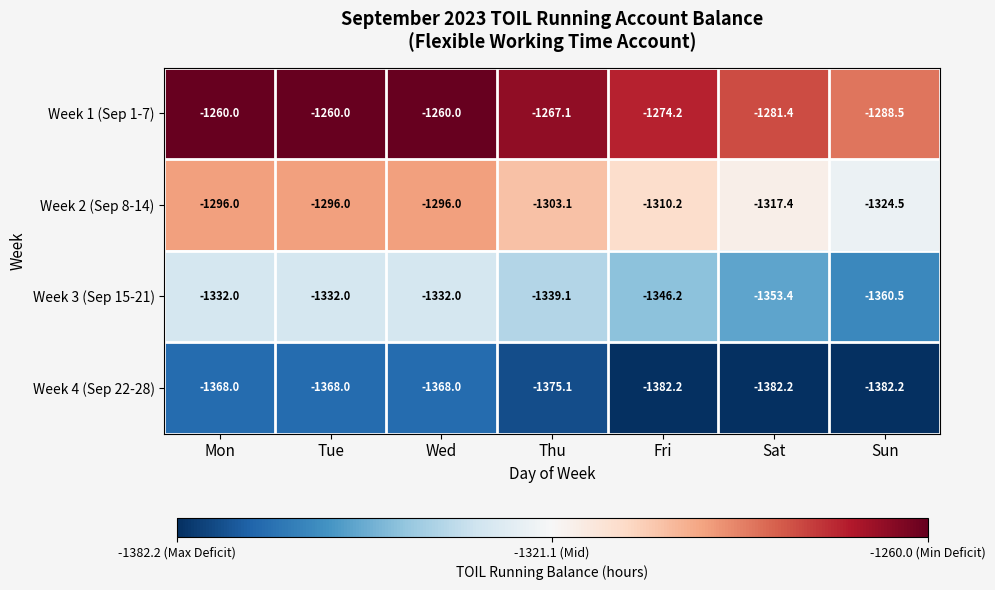

Rank the series at Thu from highest to lowest value.

Week 1 (Sep 1-7), Week 2 (Sep 8-14), Week 3 (Sep 15-21), Week 4 (Sep 22-28)